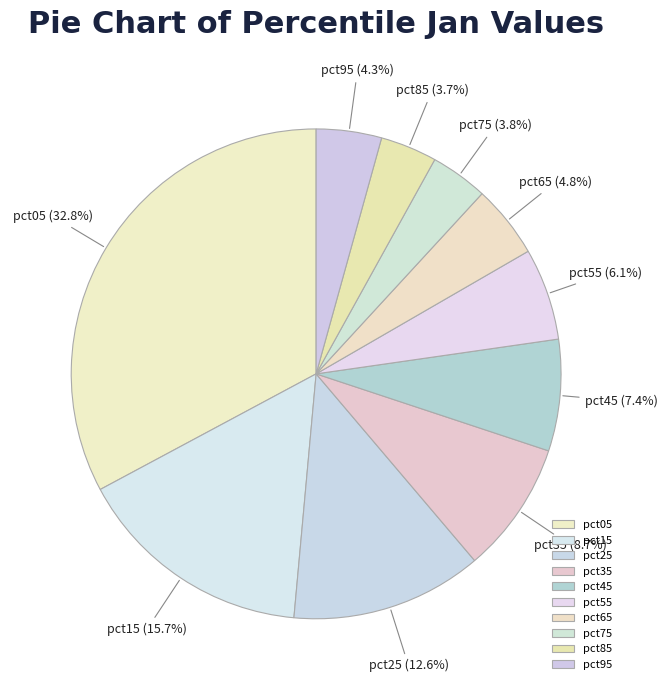

To the nearest percent, what percentage of the pie is pct45?

7%